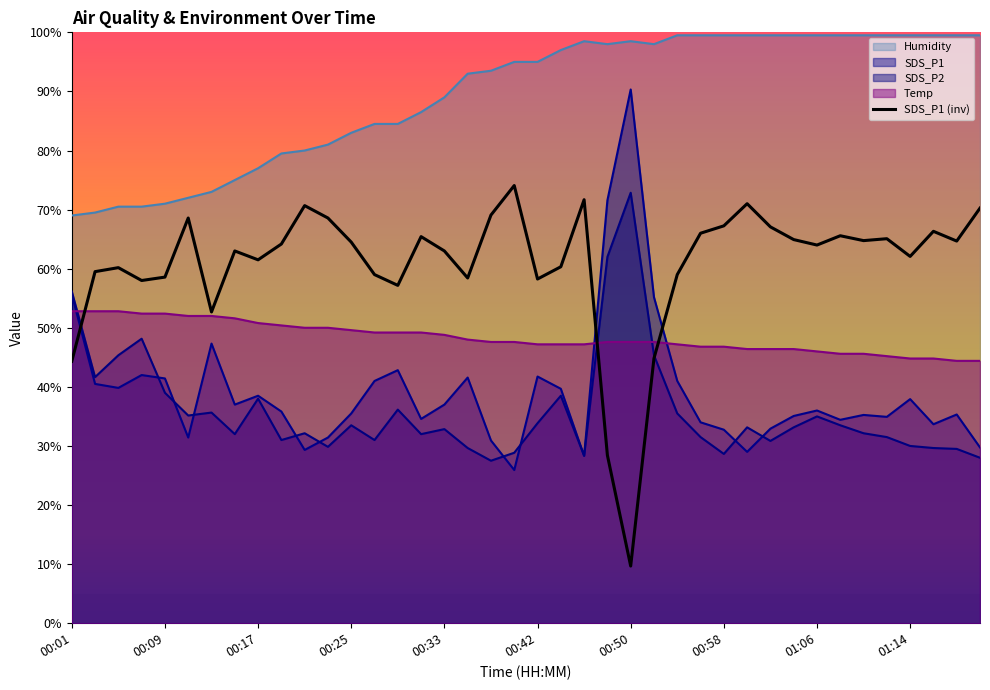

The value at 18 is 69.1. True or false?

True